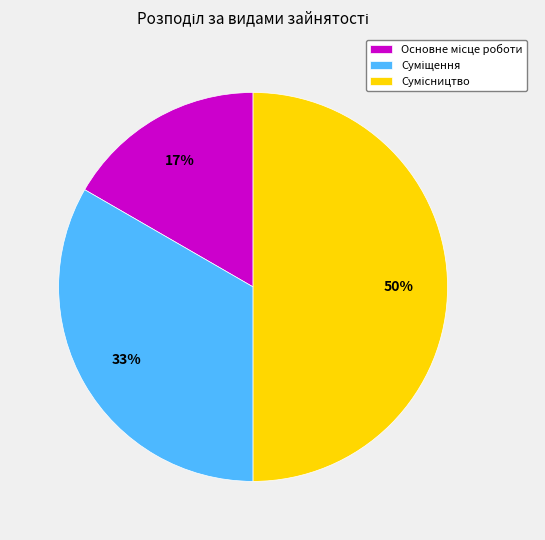

To the nearest percent, what is the difference between the largest and smallest slice percentages?

33%